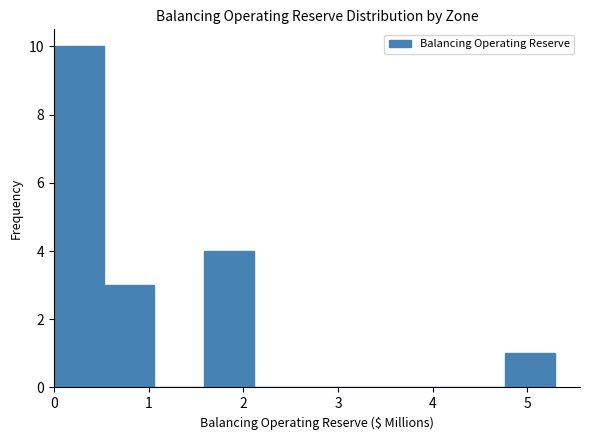

Reading left to right, list every bar in this chart as the range it spans on the x-axis followed by its height. Neither the bar edges nor the heights are printed on the chart, so give them approximately, as read against the axes.

0.0 to 0.5: 10
0.5 to 1.1: 3
1.1 to 1.6: 0
1.6 to 2.1: 4
2.1 to 2.6: 0
2.6 to 3.2: 0
3.2 to 3.7: 0
3.7 to 4.2: 0
4.2 to 4.8: 0
4.8 to 5.3: 1